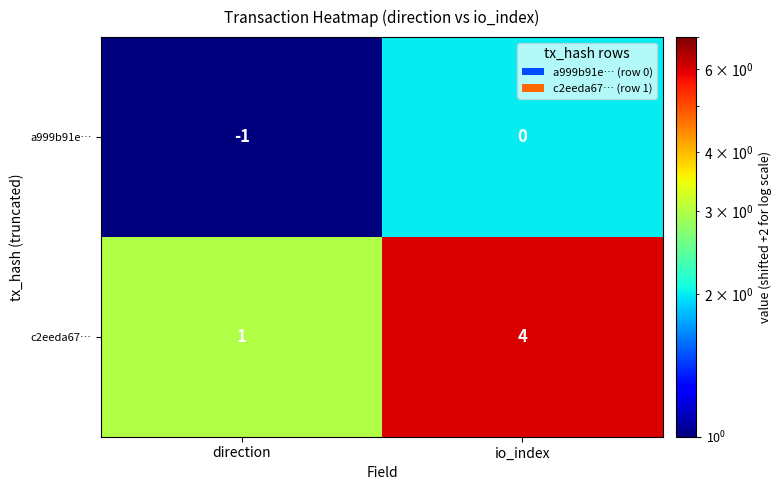

Is the value of a999b91e… at io_index greater than the value of c2eeda67… at direction?

No